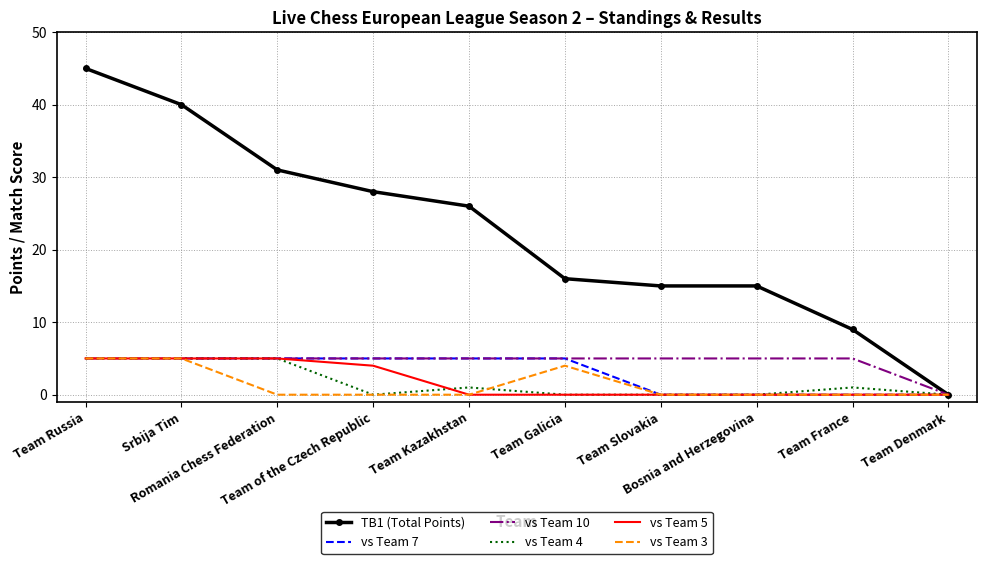

What position from the left is Bosnia and Herzegovina?

8